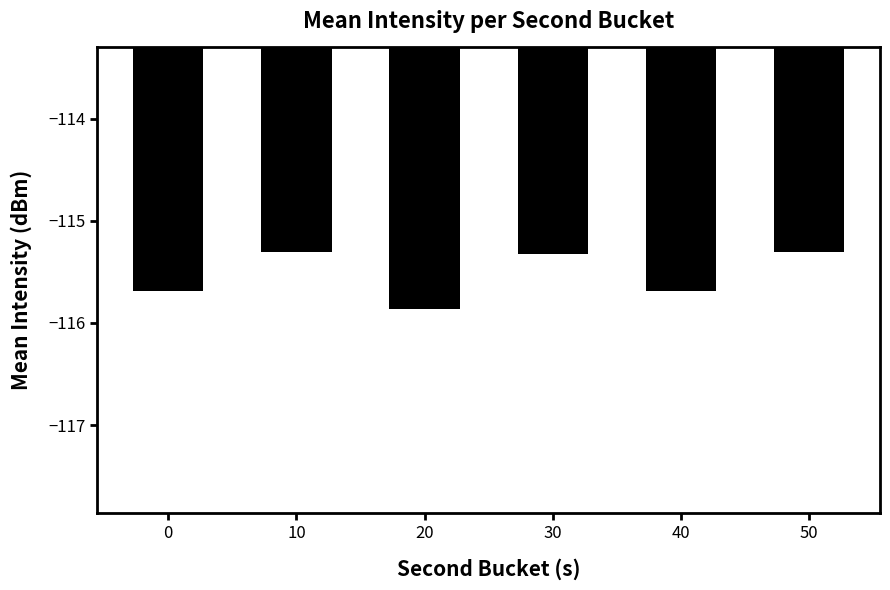

What is the greatest value displayed?

-115.3